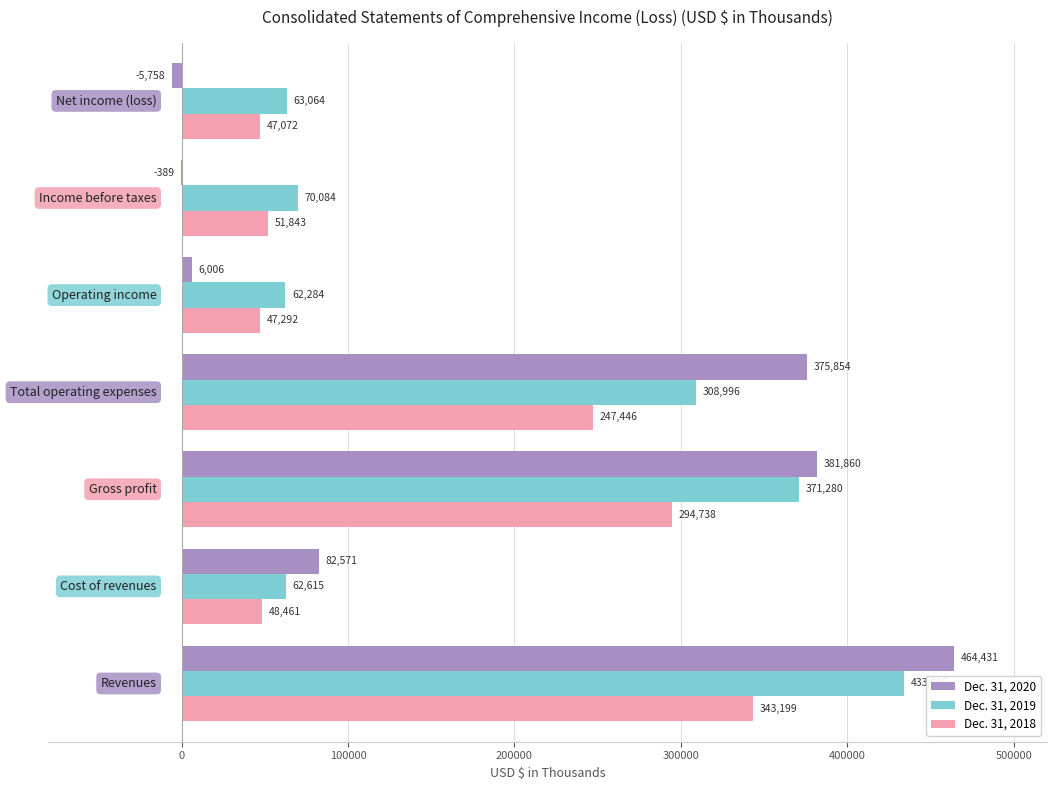

What is the maximum value shown in the chart?

464431